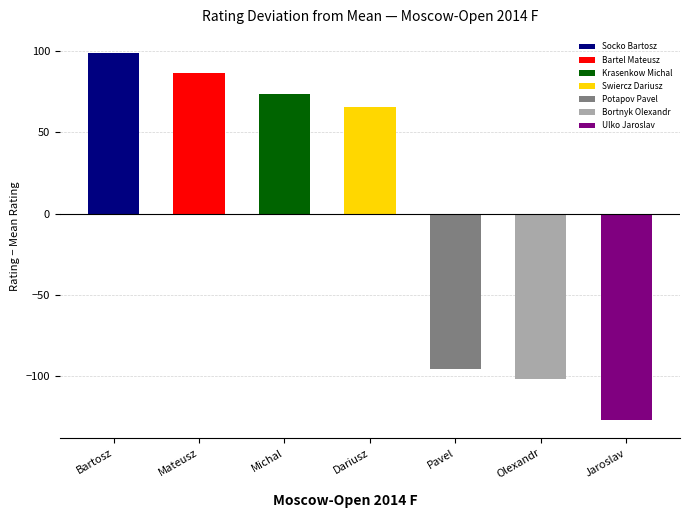

Between Bartosz and Olexandr, which is larger?

Bartosz